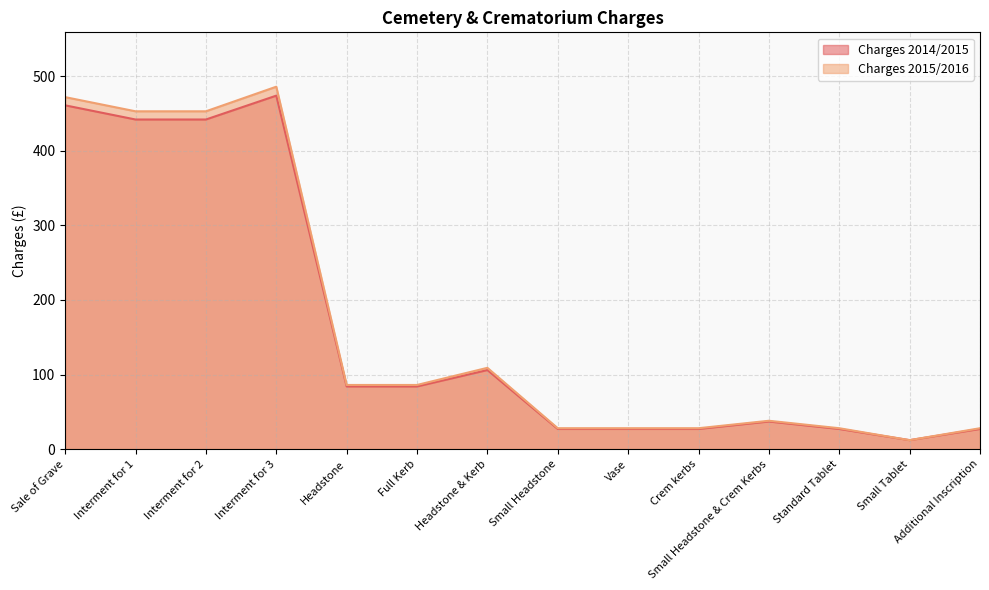

At which label does Charges 2015/2016 first exceed 86?

Sale of Grave